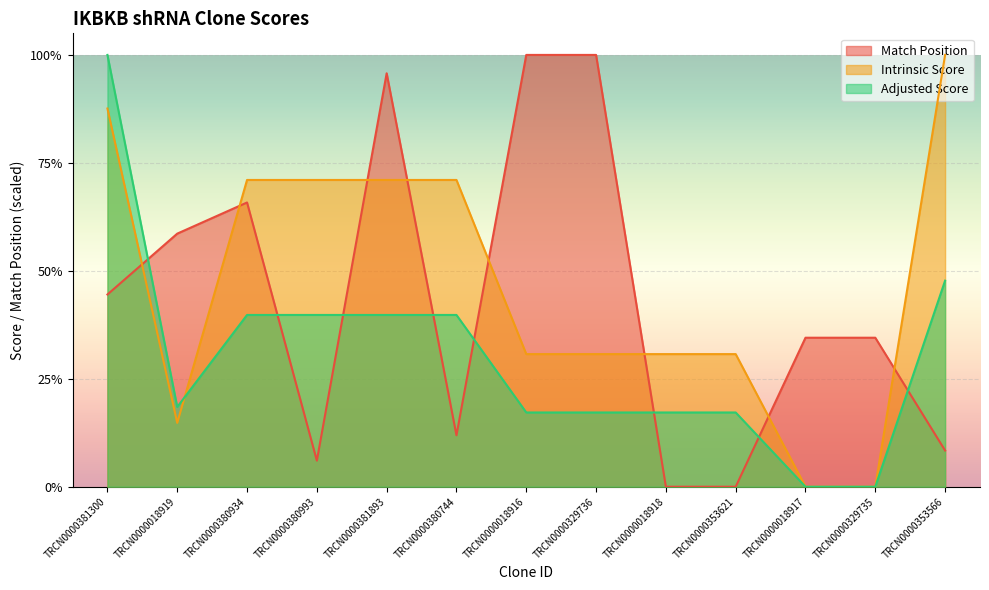

What are all the series names shown in the legend?

Match Position, Intrinsic Score, Adjusted Score